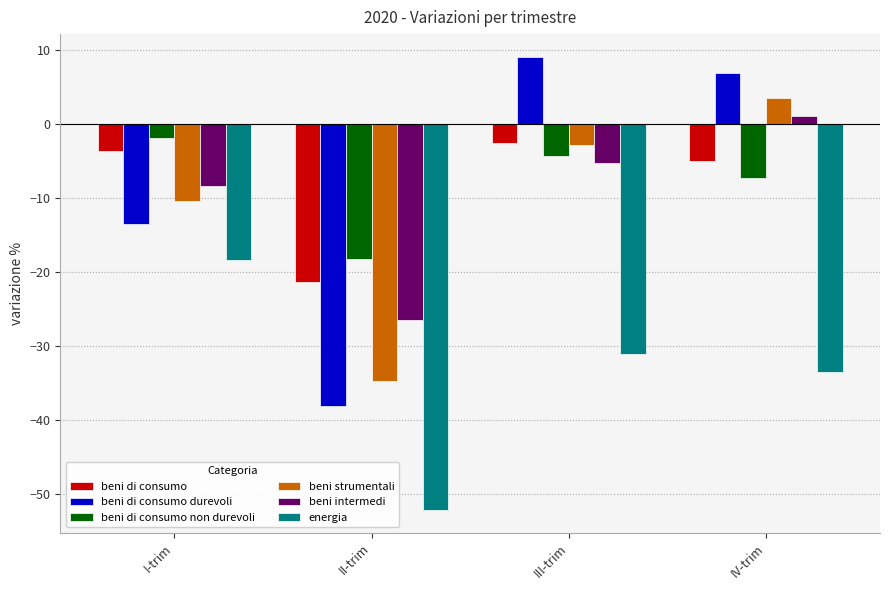

Does the chart contain stacked bars?

No